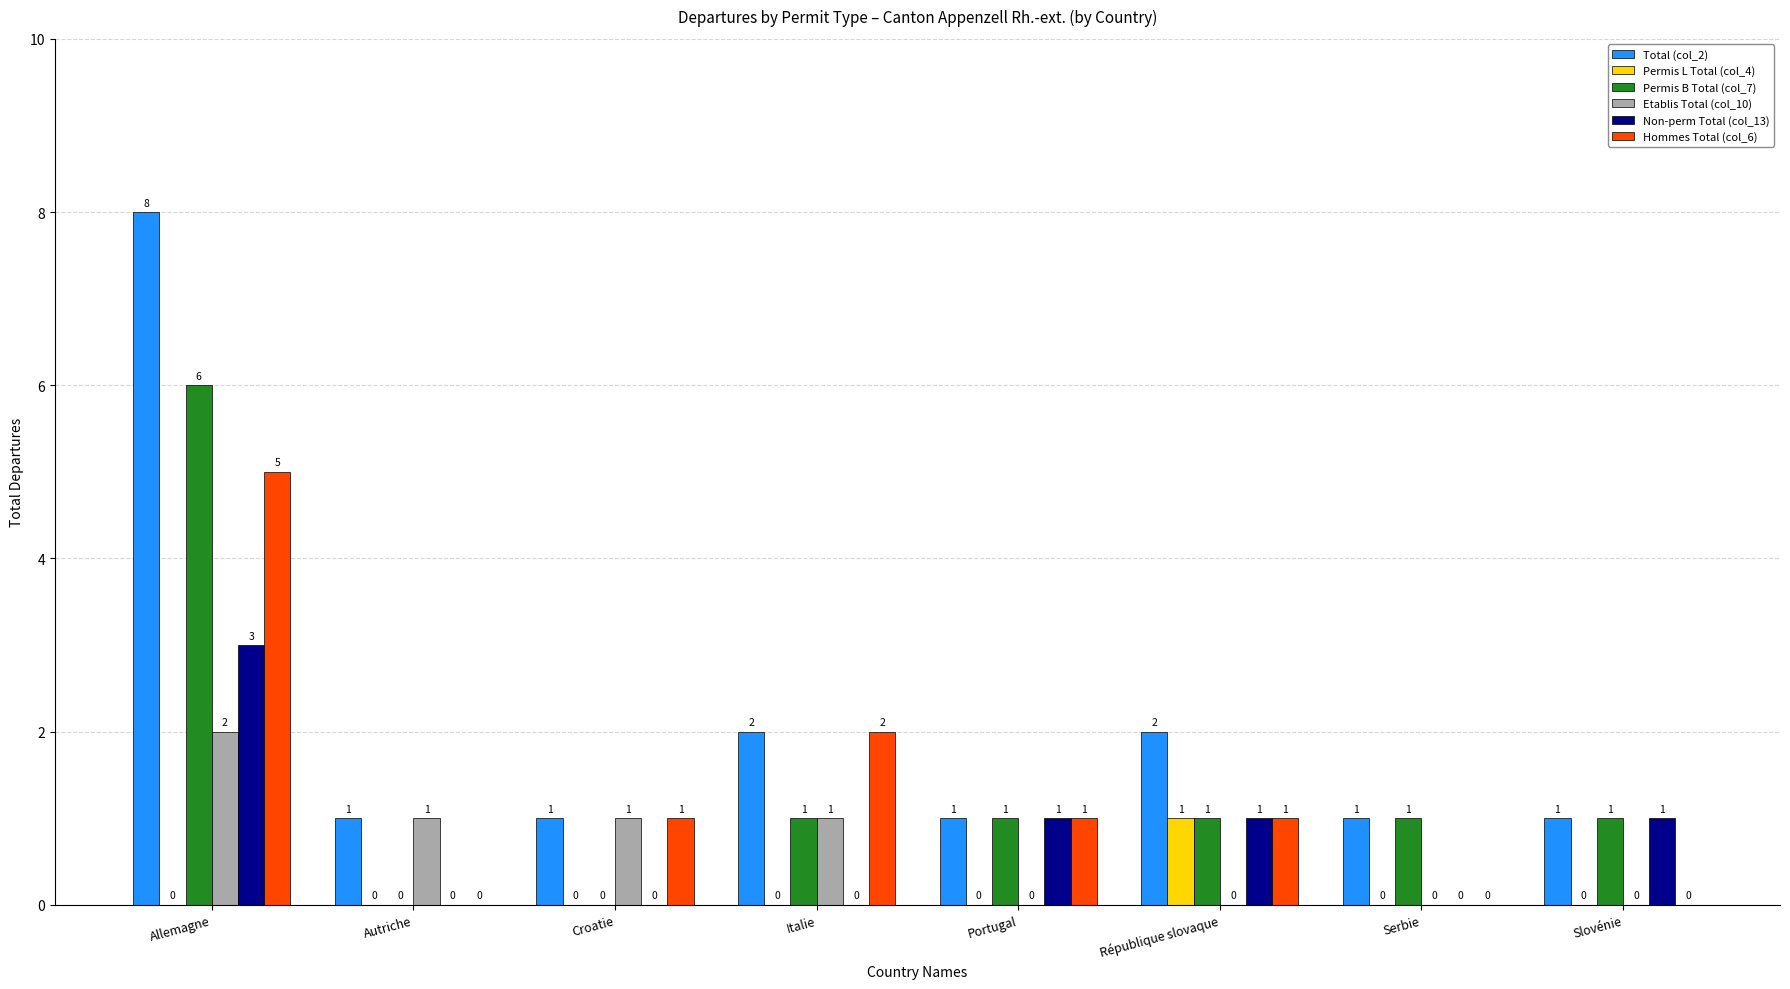

Which series has the largest total across all categories?

Total (col_2)